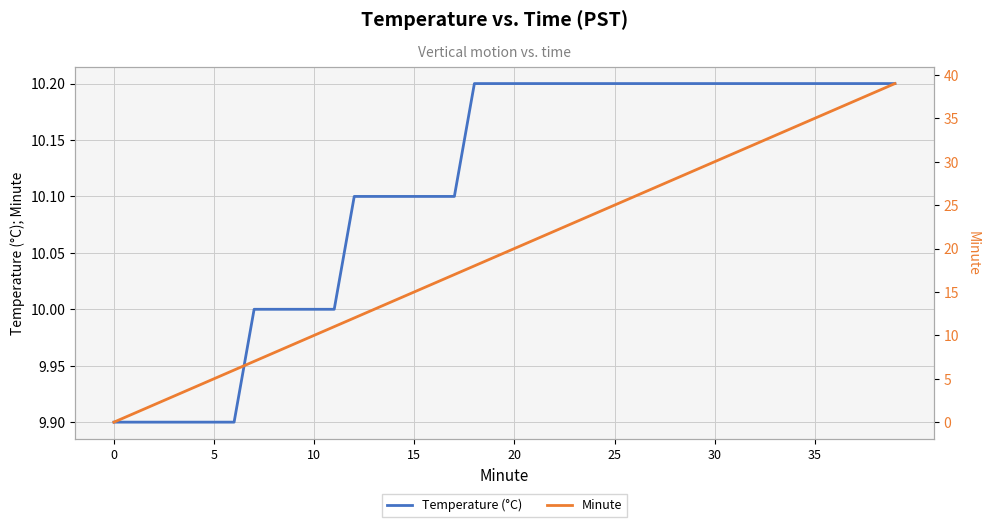

What is the minimum value for Temperature (°C)?

9.9